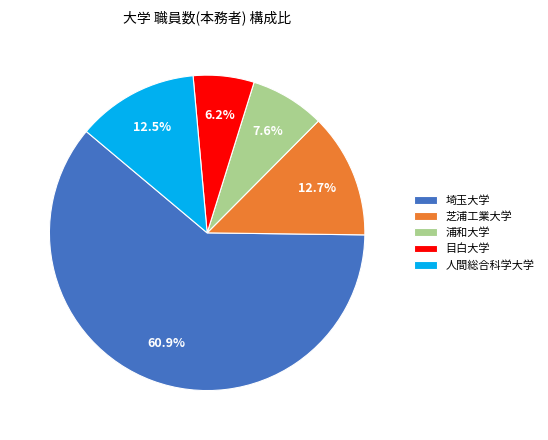

How many slices are in this pie chart?

5